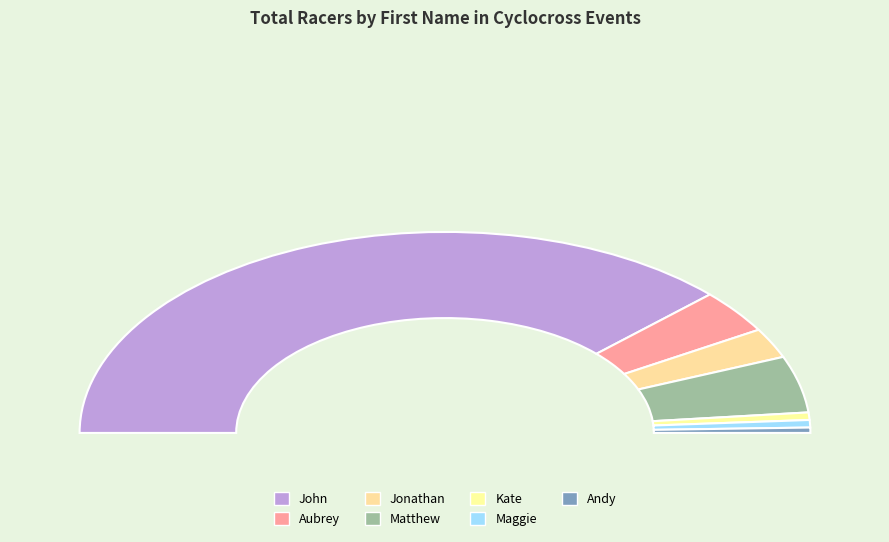

Is there a majority slice in this chart?

Yes